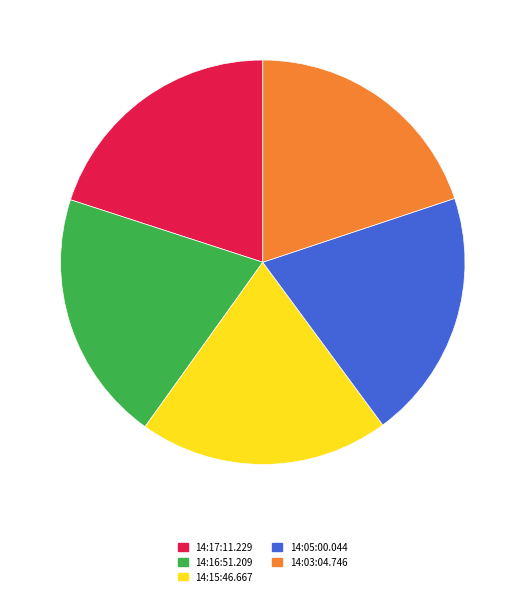

How many slices are in this pie chart?

5